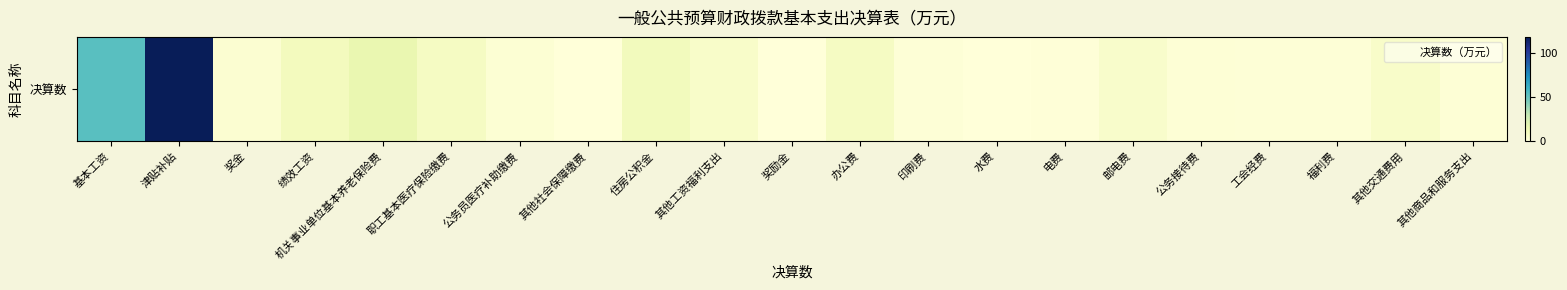

True or false: the data shows 14.4 at 职工基本医疗保险缴费.

False